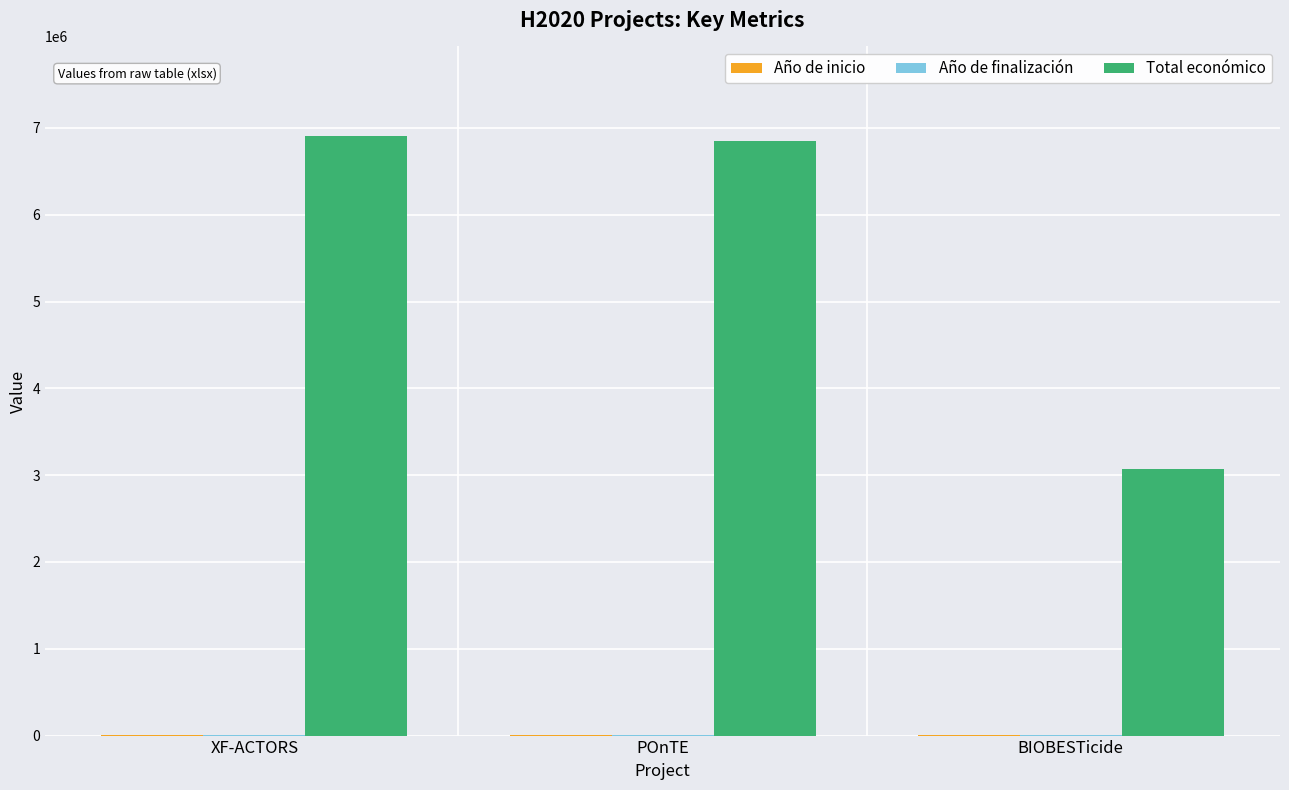

Which series changed the most between XF-ACTORS and BIOBESTicide?

Total económico